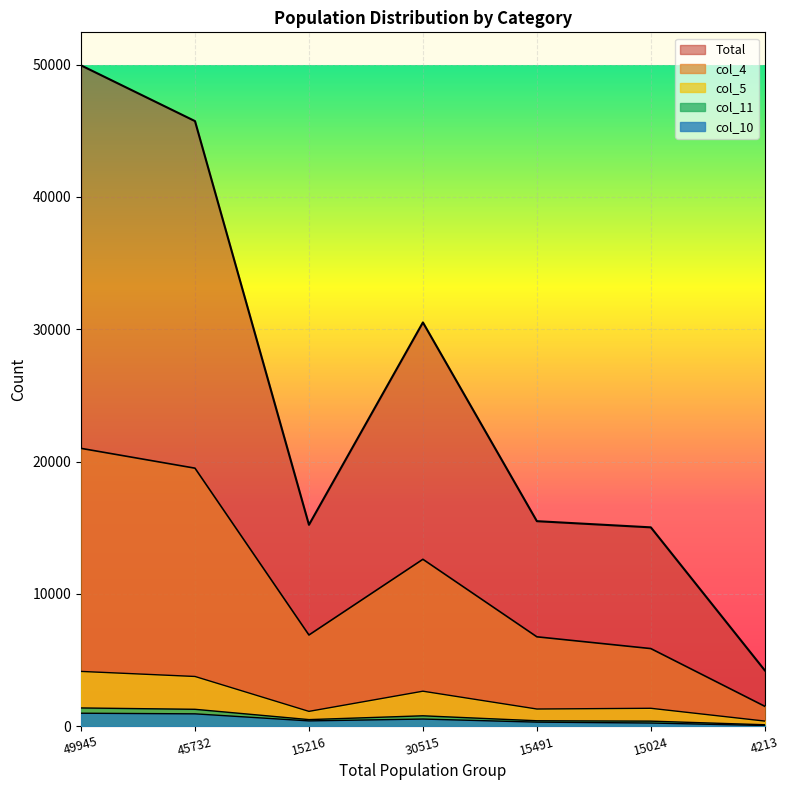

At which category does col_11 reach its first local peak?

30515